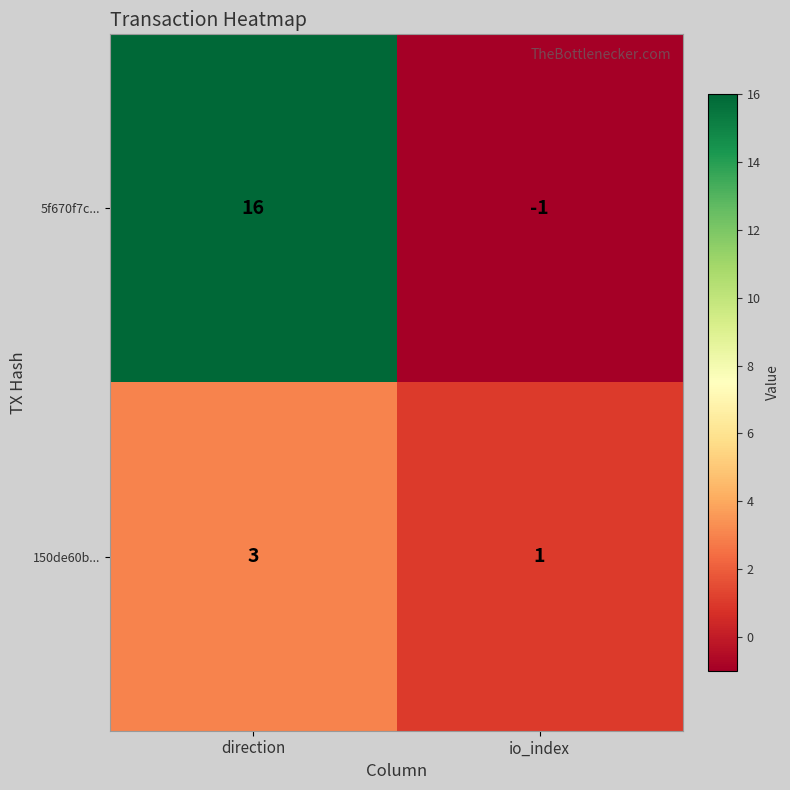

What is the sum of all 150de60b... values?

4